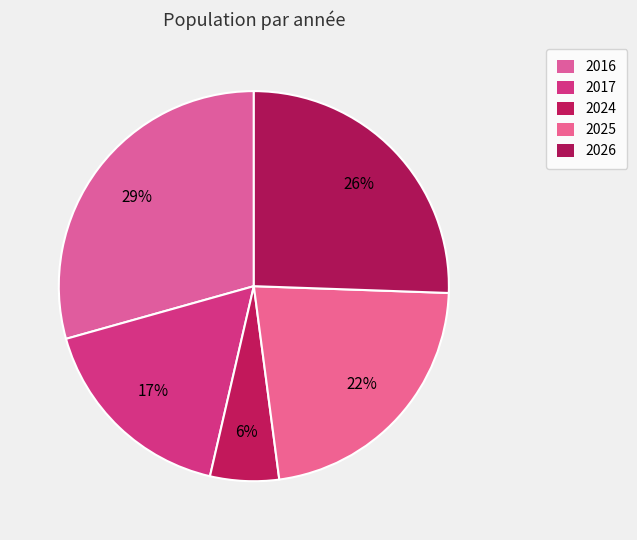

What is the ratio of the value at 2024 to the value at 2016?

0.2